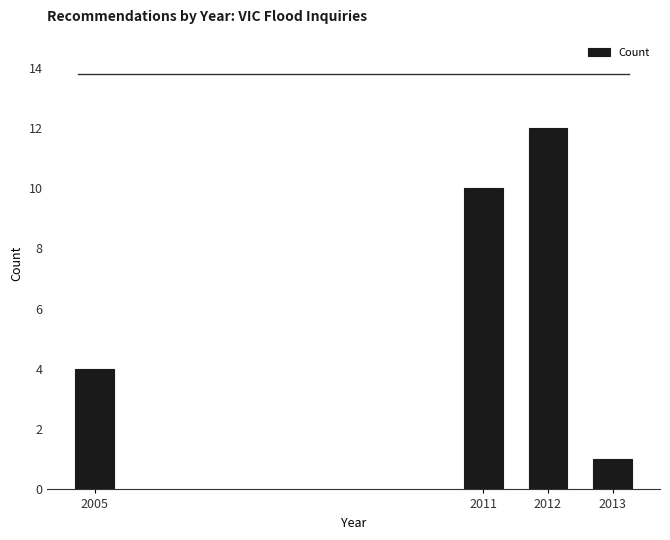

Reading left to right, transcribe all the data shown in this chart.

4	10	12	1